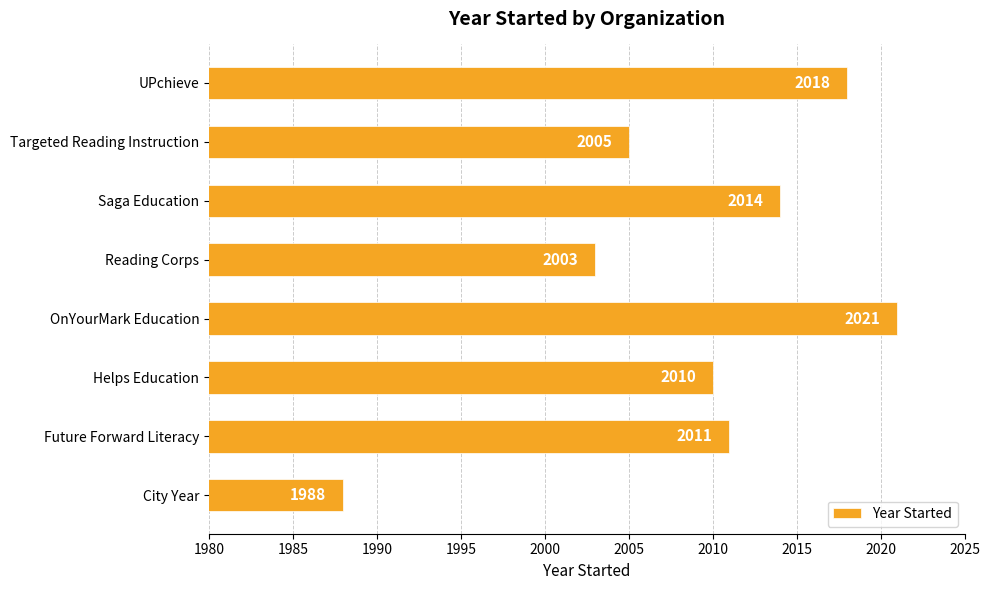

What is the sum of all values?

16070